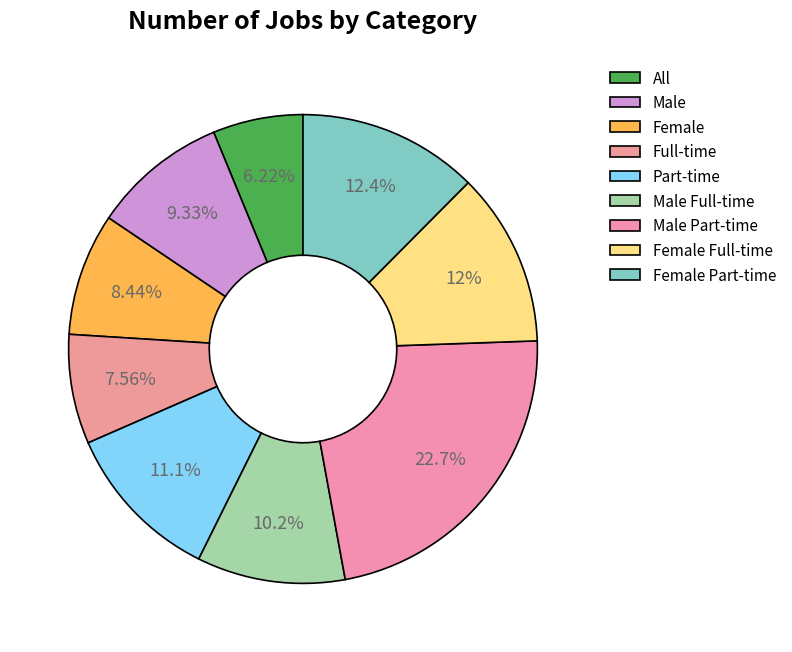

Which category has the smallest portion of the pie?

All